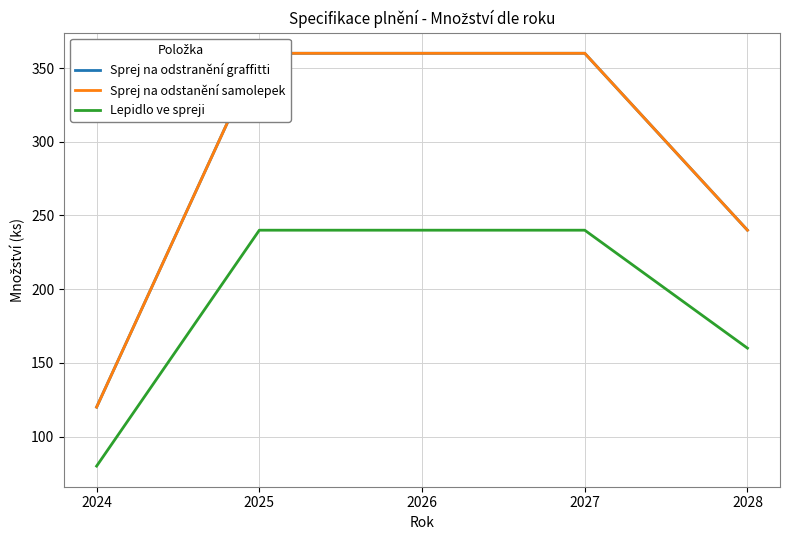

Which category has the lowest value across all series?

2024